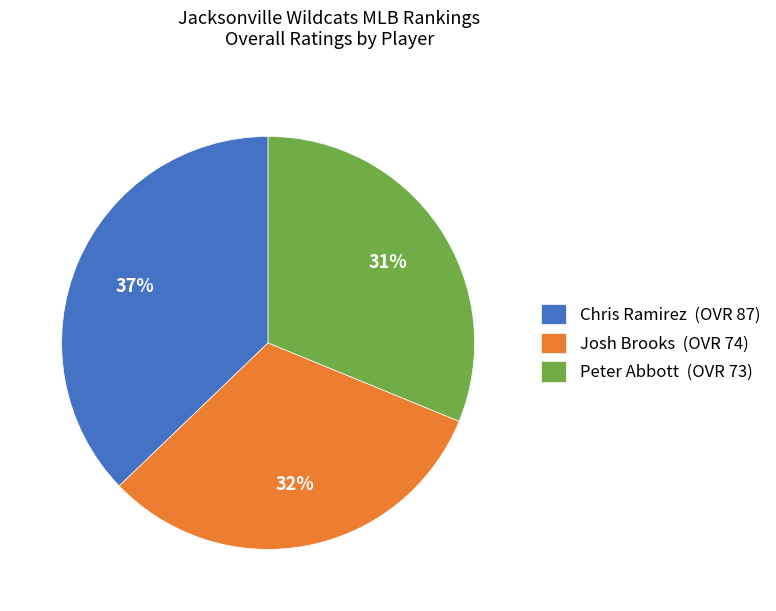

Does Josh Brooks represent more than half of the total?

No